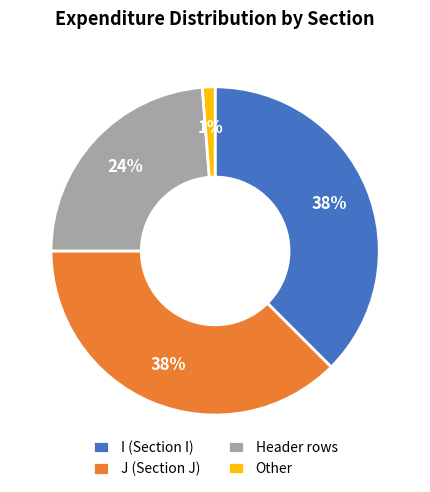

What is the smallest slice in the pie chart?

Other